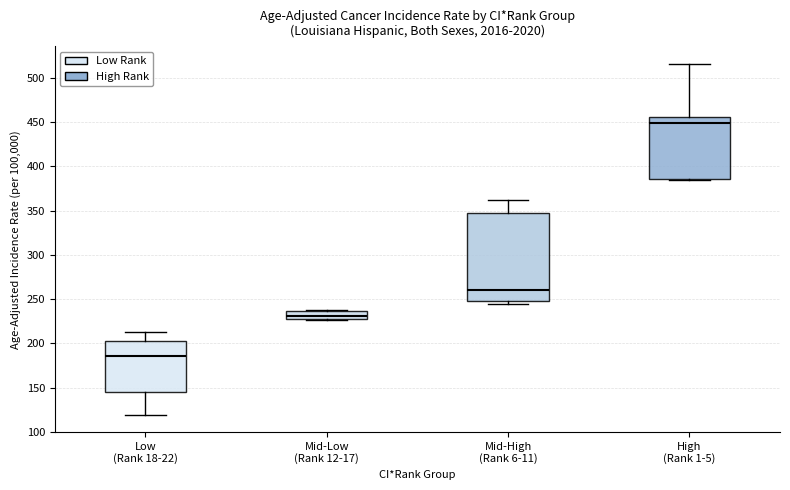

Which box has the highest median line?

High (Rank 1-5)